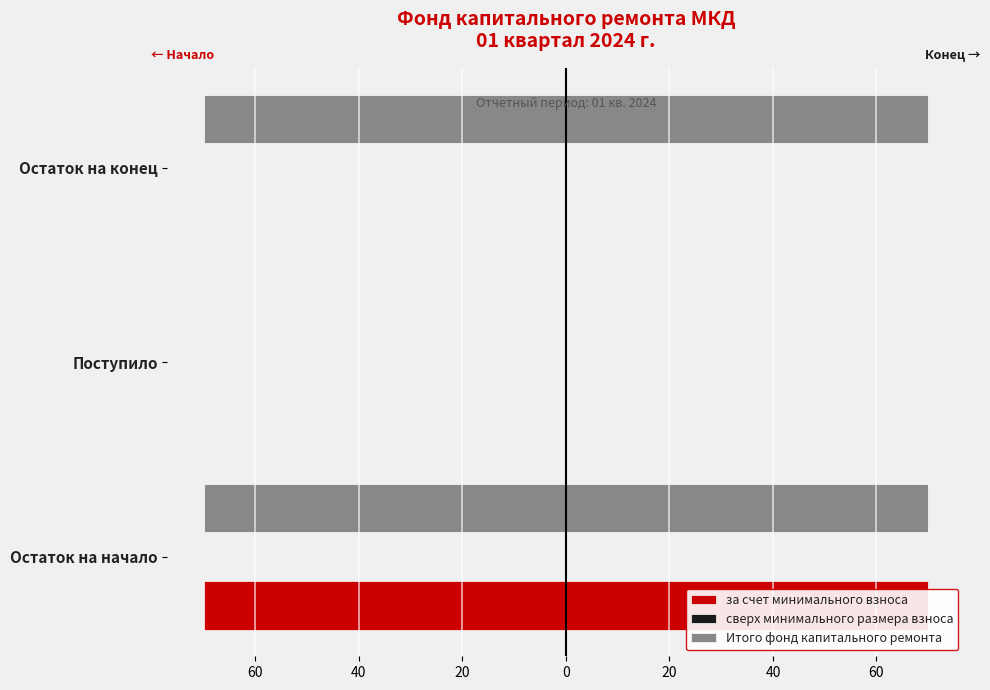

Is it true that Итого фонд капитального ремонта equals -70.0 at Остаток на начало?

True